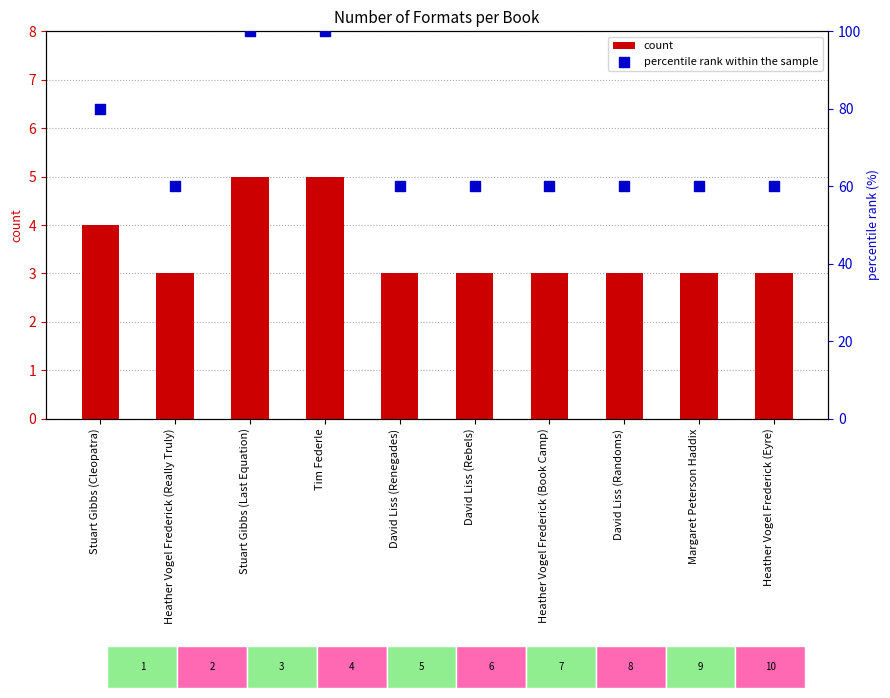

Which series contains the lowest Y value?

count